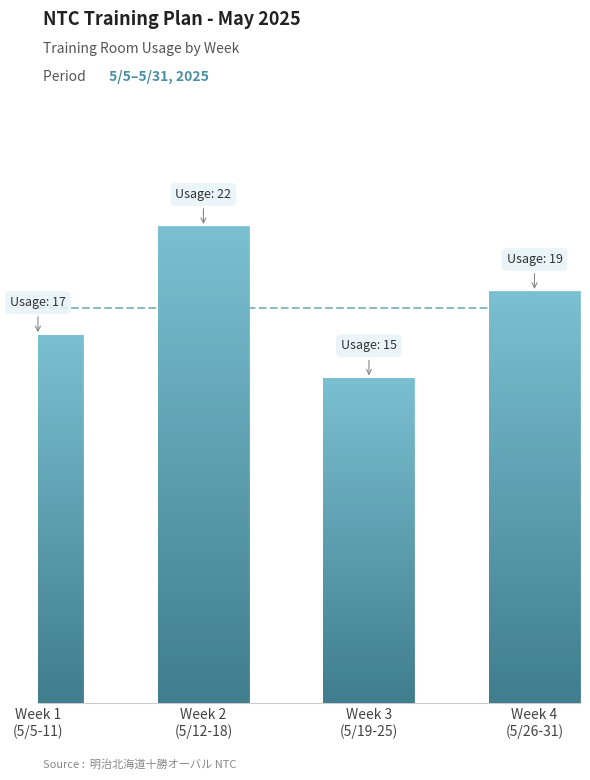

What is the minimum value shown in the chart?

15